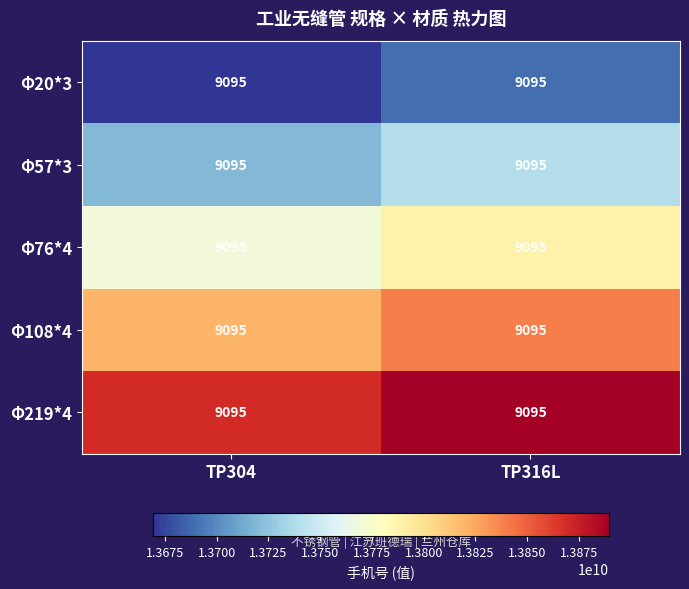

At which label is Φ20*3 closest to 13679339095?

TP304